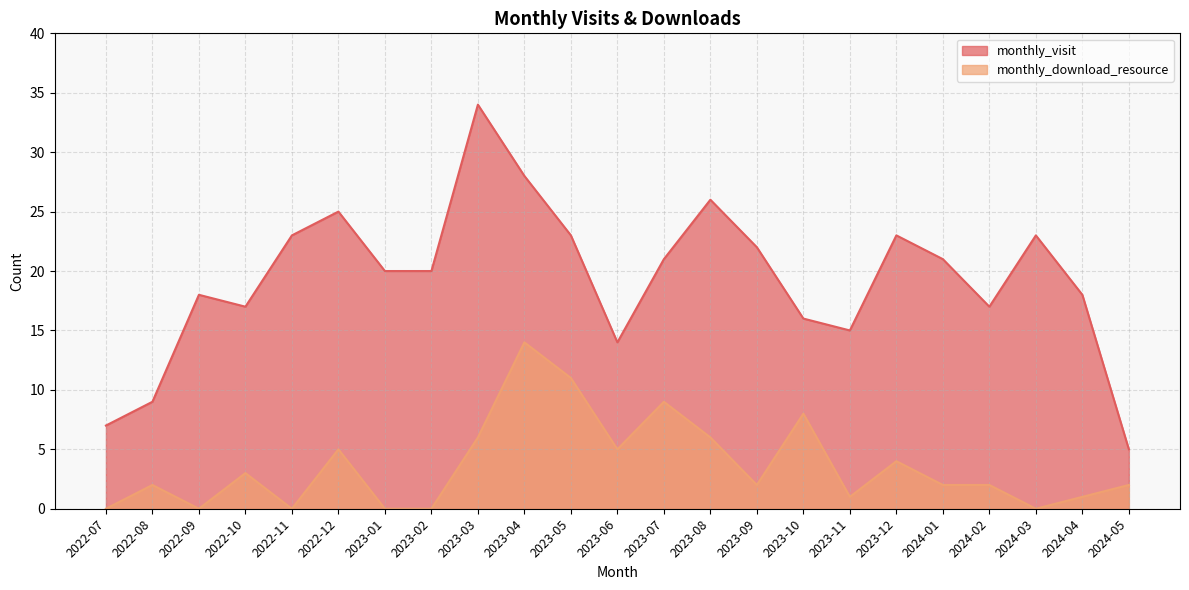

Is it true that monthly_visit equals 18 at 2024-04?

True